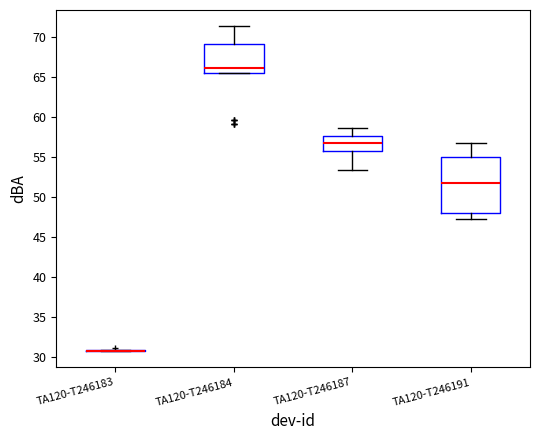

Which box is the tallest, from its lower edge to its upper edge?

TA120-T246191